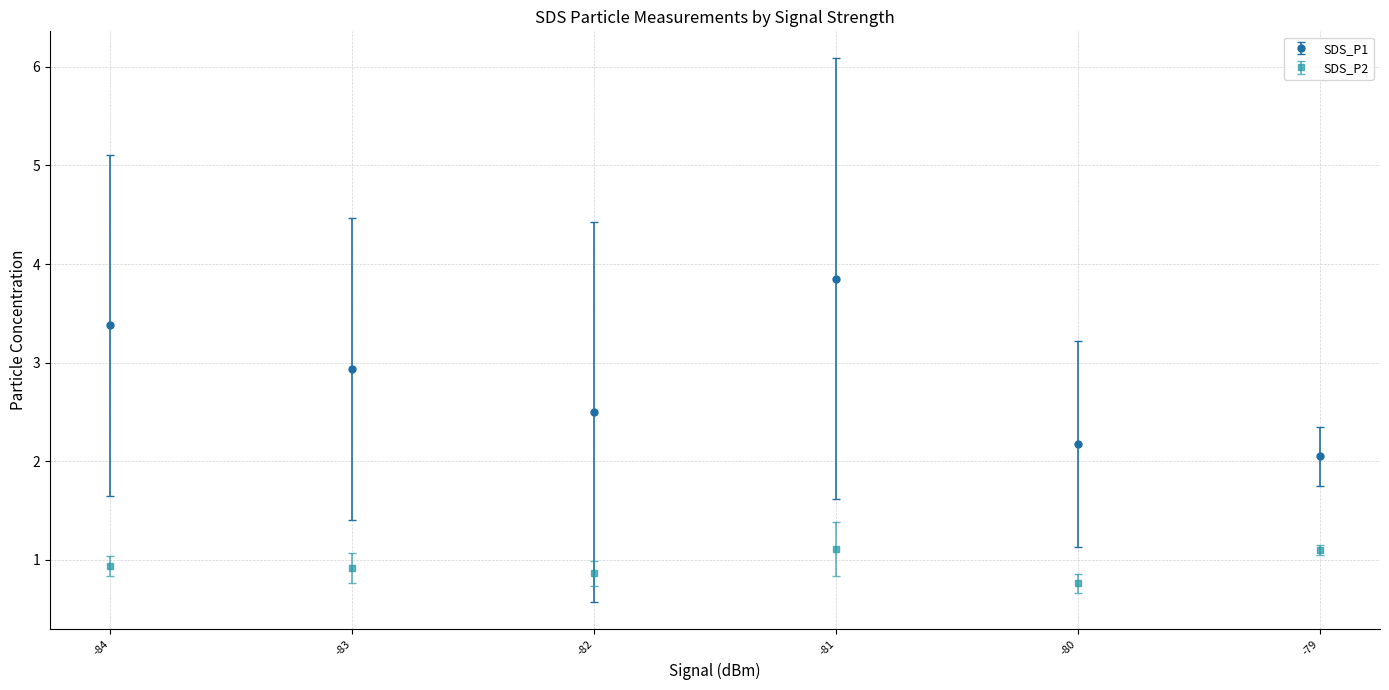

What is the value of the SDS_P2 point at the 4th from the left?

1.1